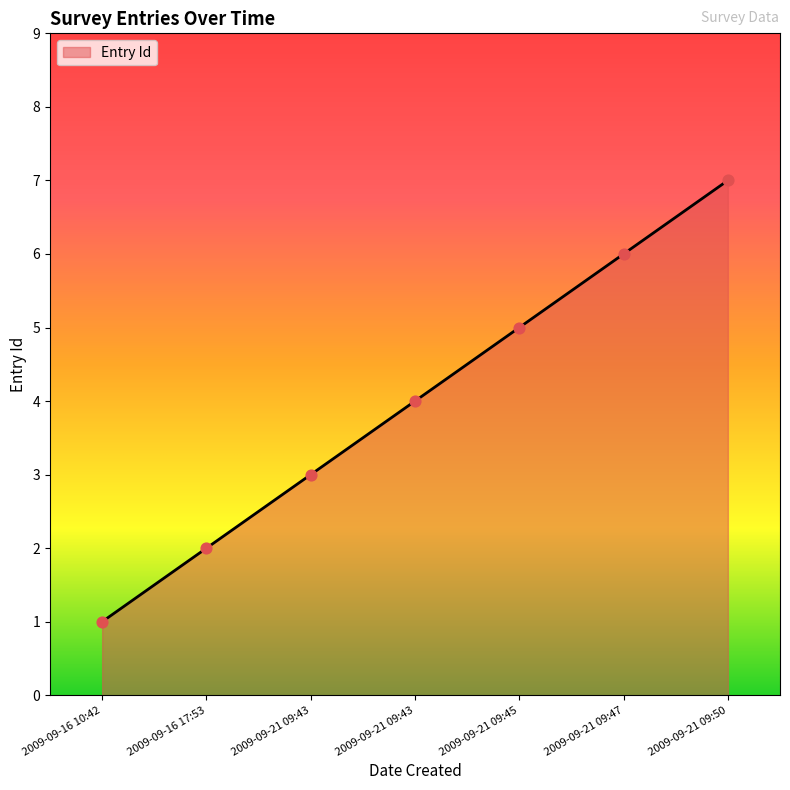

Between 2009-09-21 09:43 and 2009-09-21 09:47, which is larger?

2009-09-21 09:47